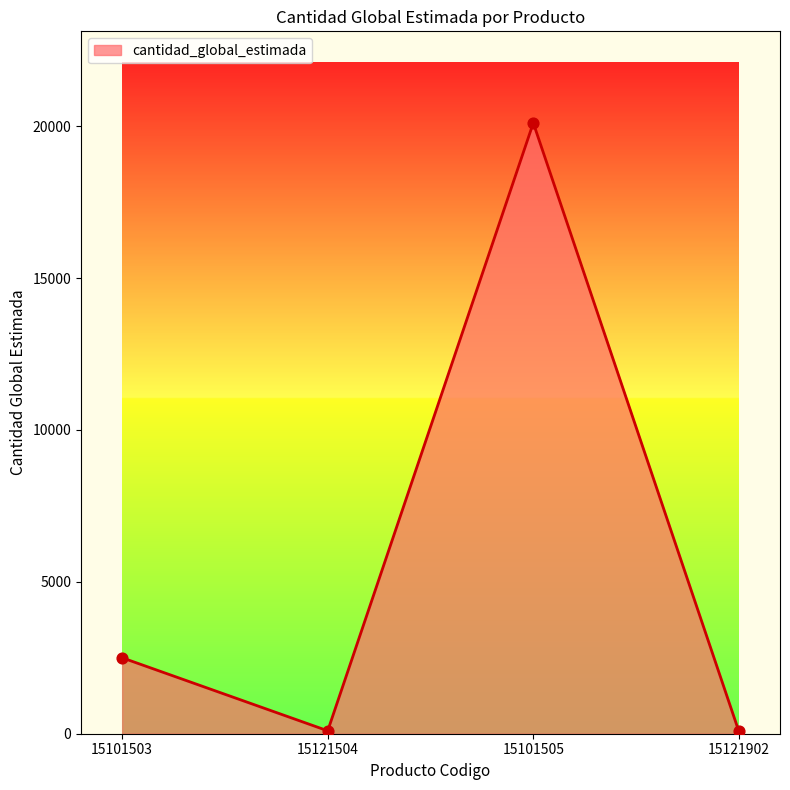

Which has a higher value, 15121504 or 15101505?

15101505